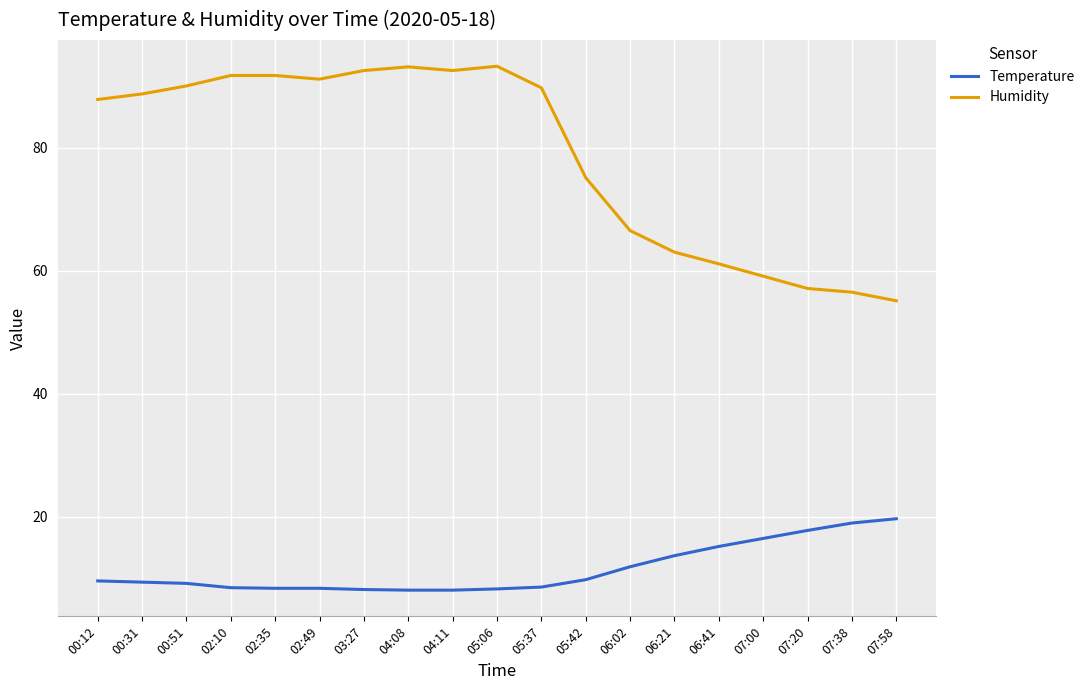

Where is Humidity nearest to the value 74?

05:42